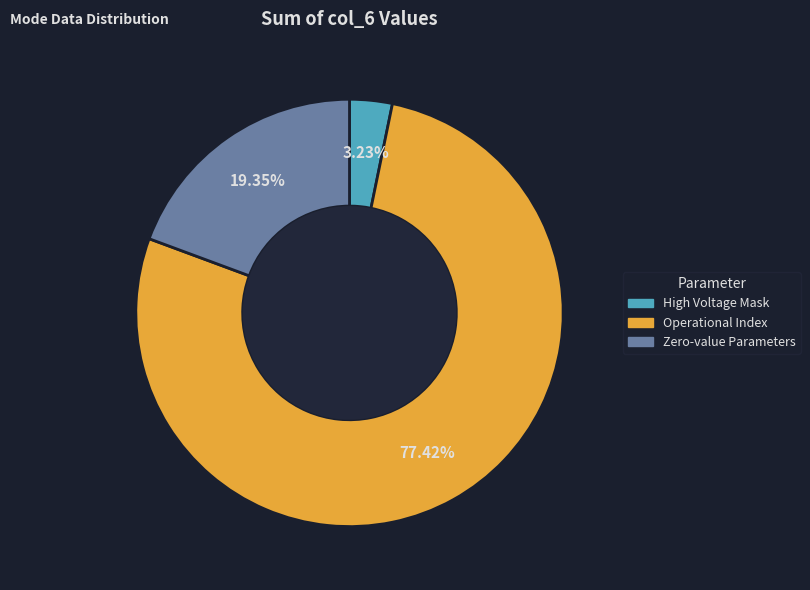

Is there a majority slice in this chart?

Yes